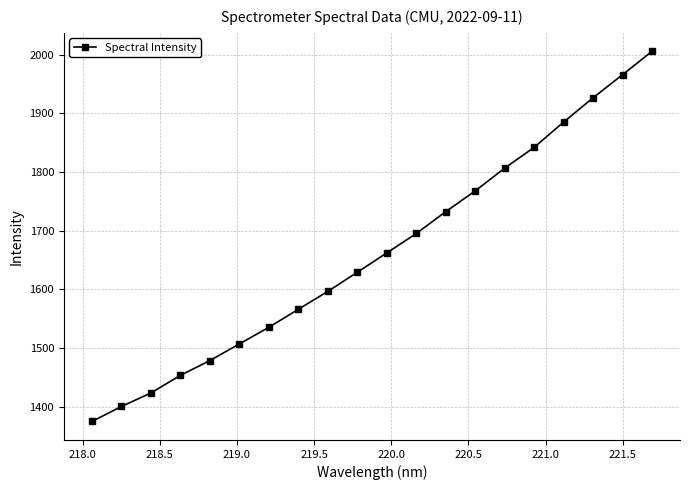

True or false: the data has more than 1 interior local peaks.

False